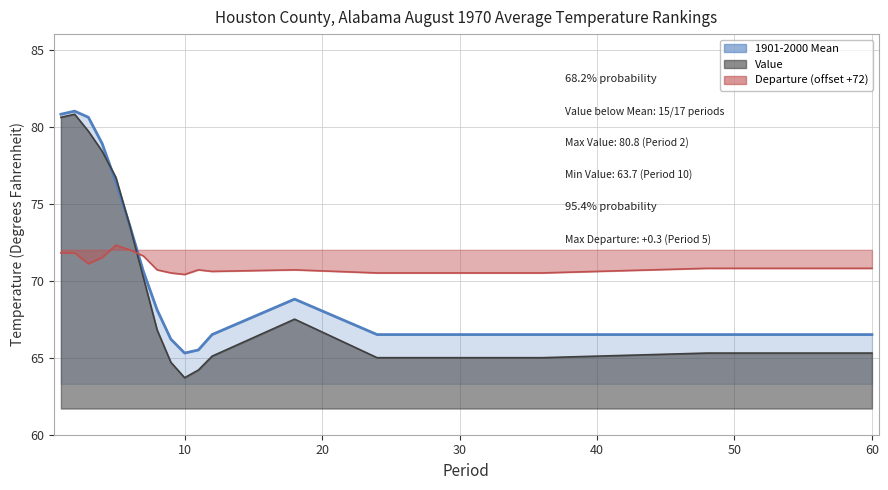

After their last crossing, which series has the higher values: 1901-2000 Mean or Value?

Value